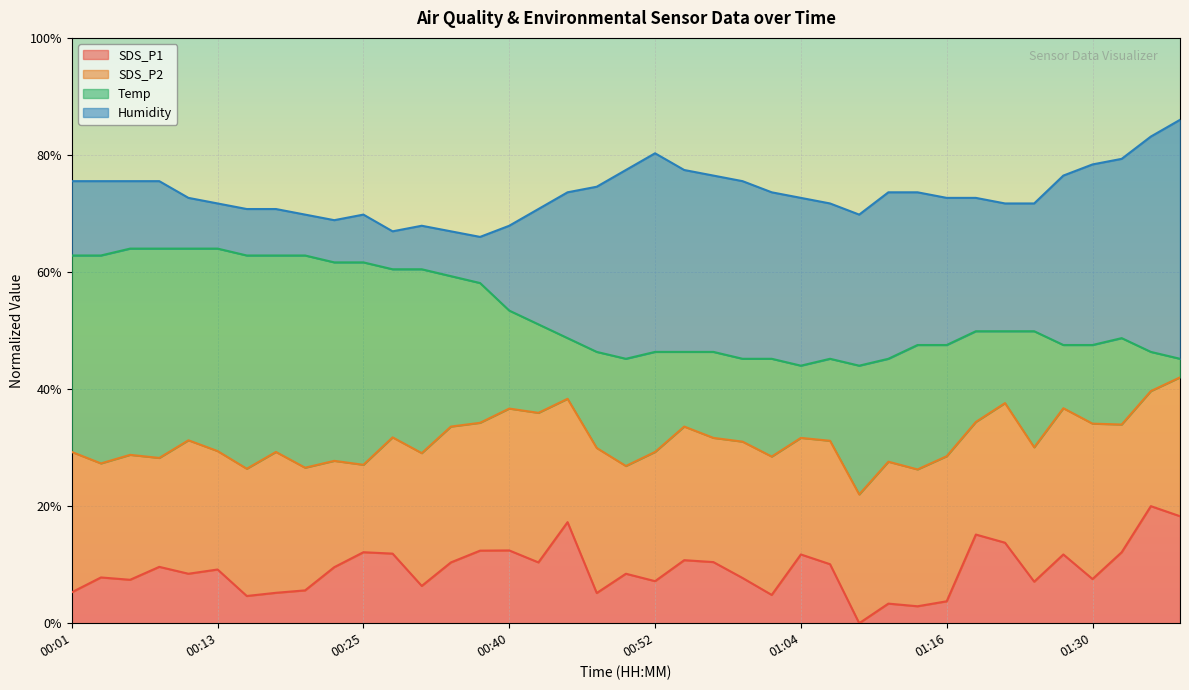

What is the value of the Humidity point at the 14th from the left?

67.0